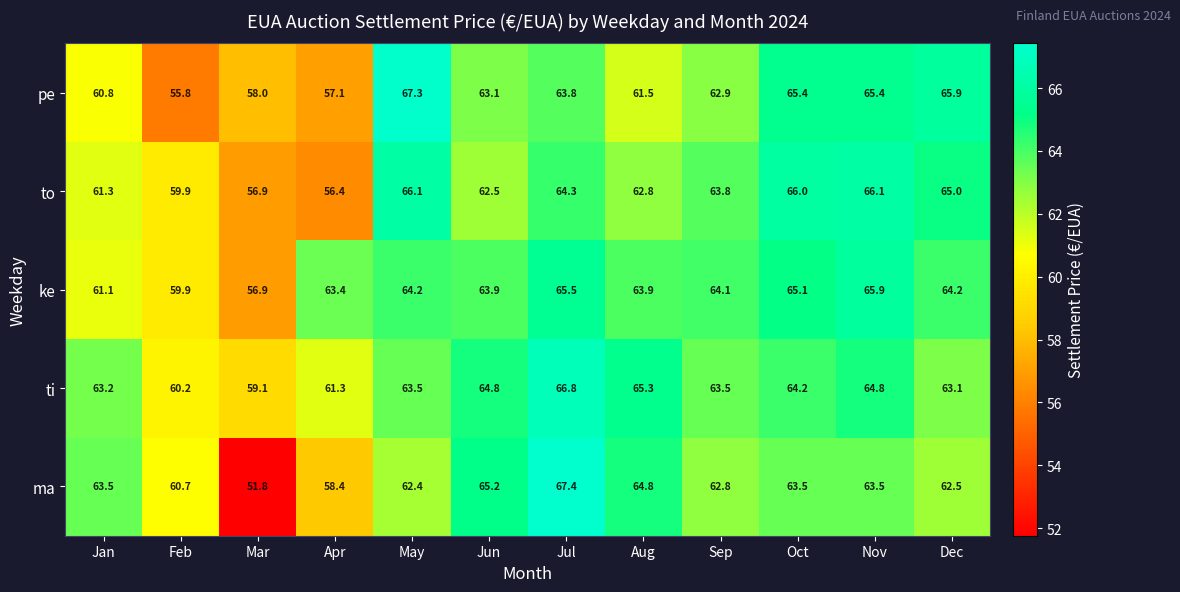

The value of ti at Dec is 30.0. True or false?

False